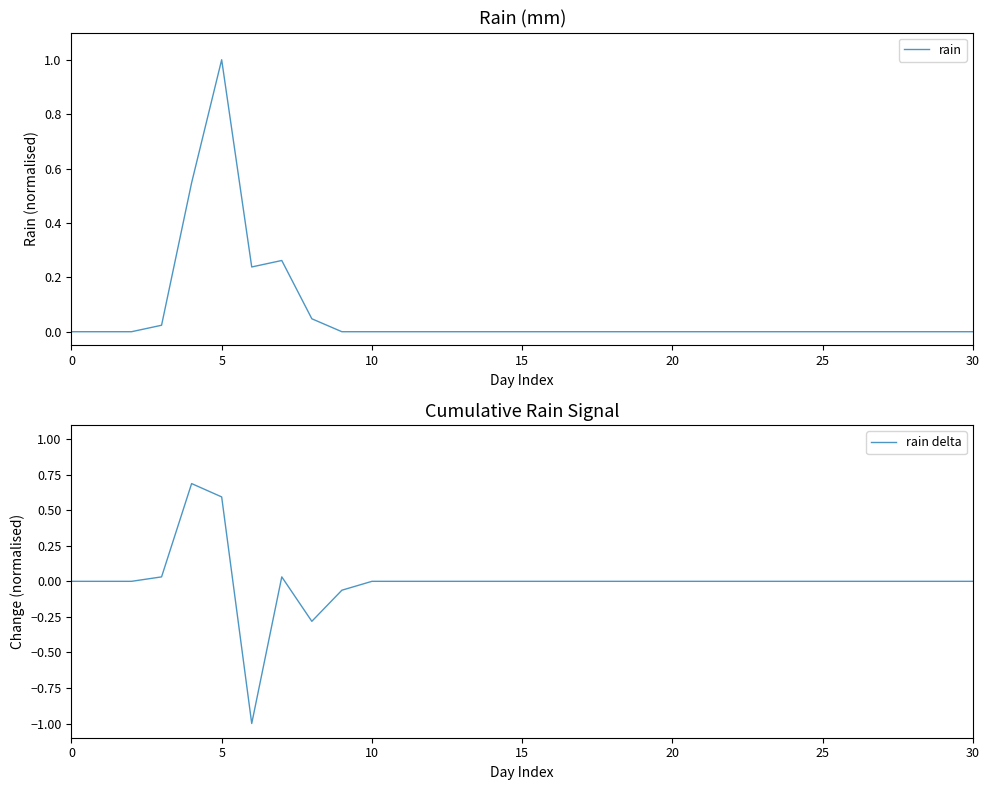

What is the maximum value shown in the chart?

1.0